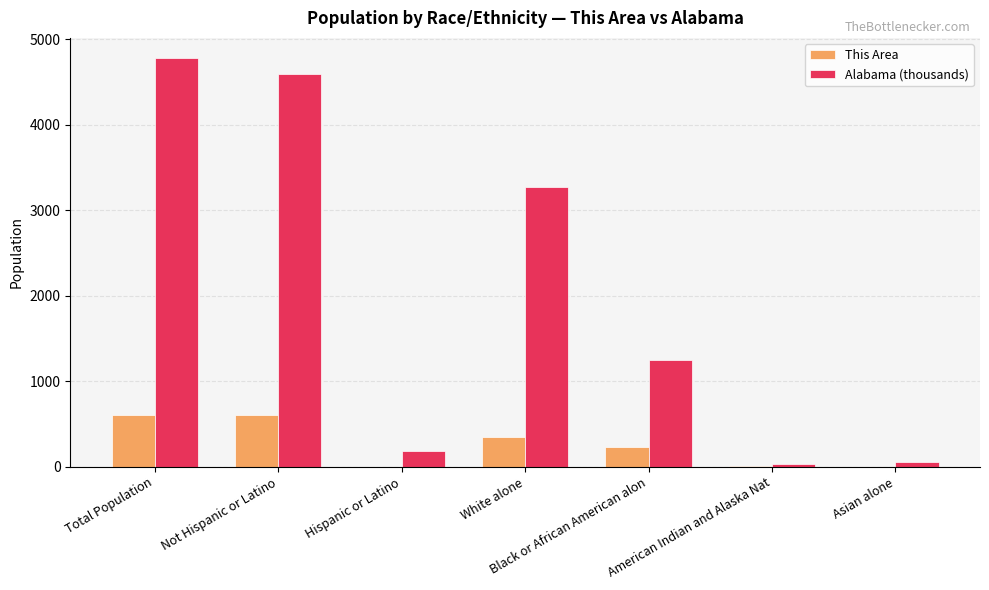

At which label does Alabama (thousands) reach its peak?

Total Population